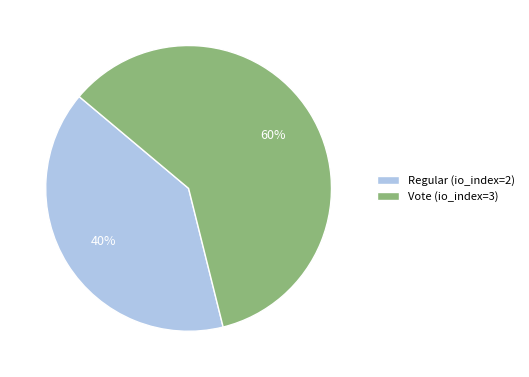

To the nearest percent, what percentage of the pie is Regular (io_index=2)?

40%